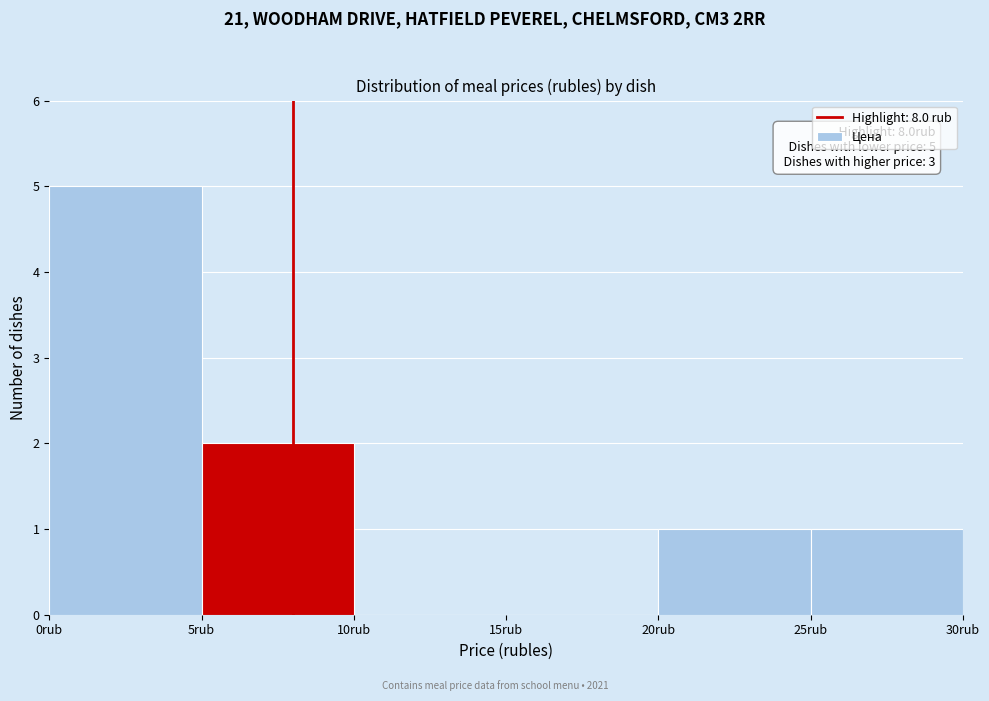

Over which range of the x-axis is the bar tallest?

0 to 5